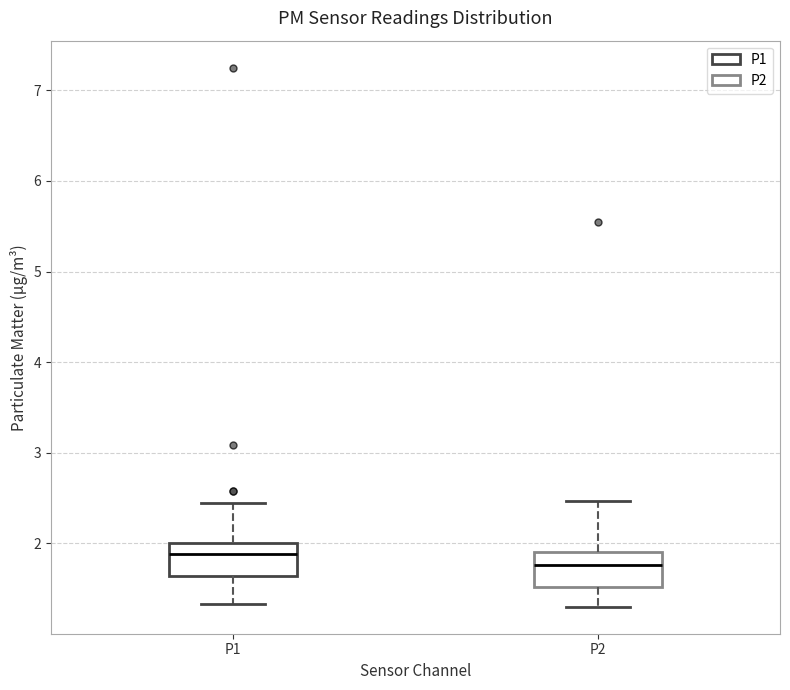

Reading left to right, transcribe this box plot: for each box, give where its median line is, the range the box spans, and where its two whiskers end, as read against the y-axis. The values are not printed on the chart, so give them approximately, as read against the axis.

P1: median 1.9, box 1.6 to 2.0, whiskers 1.3 to 2.5
P2: median 1.8, box 1.5 to 1.9, whiskers 1.3 to 2.5